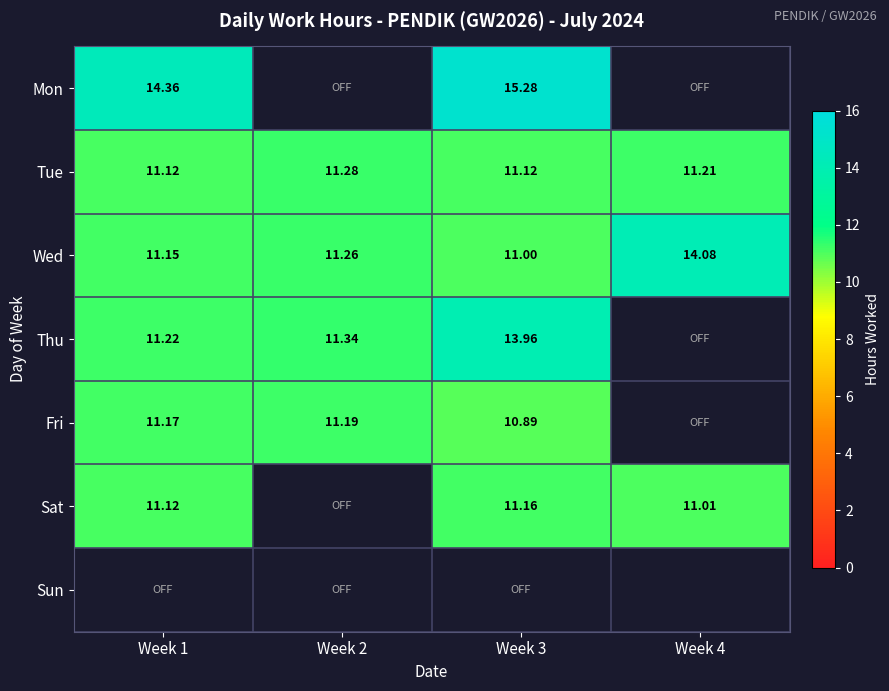

What is the difference between the Mon values at Week 3 and Week 1?

0.9